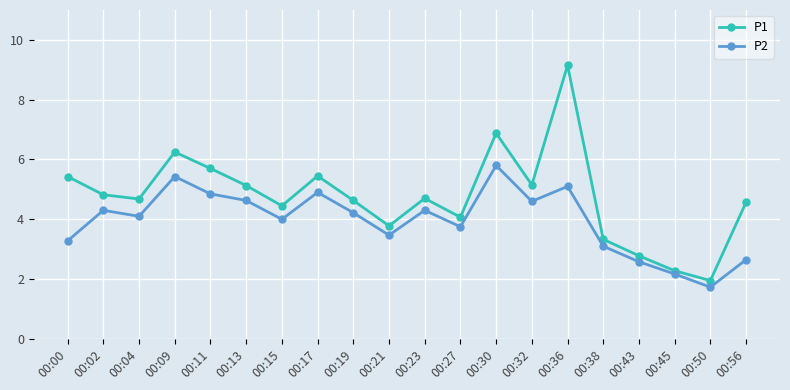

Where is the first local maximum for P2?

00:02